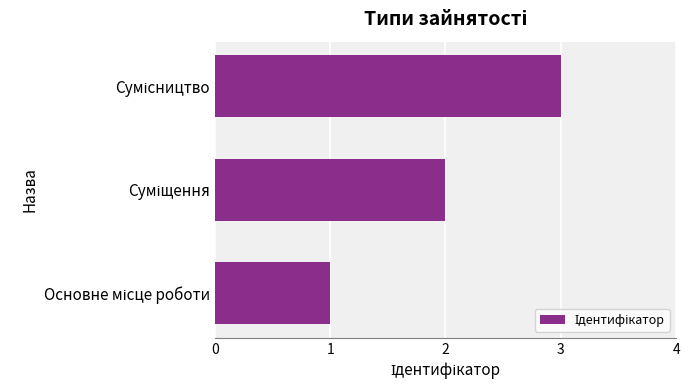

Are the bars horizontal?

Yes